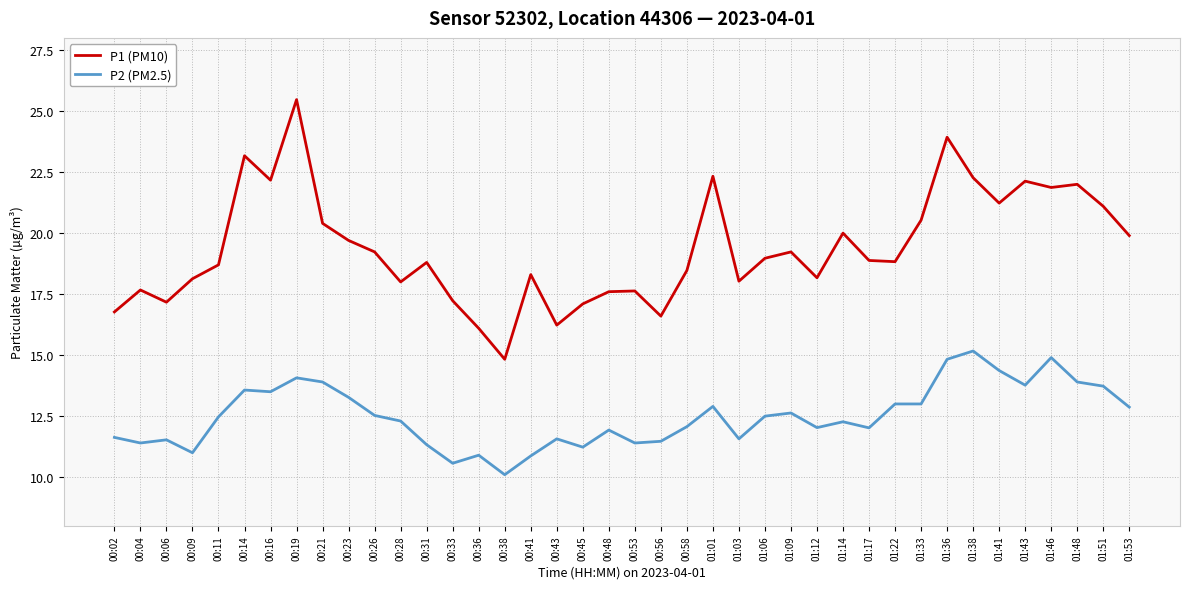

Is it true that P1 (PM10) equals 11.5 at 01:48?

False